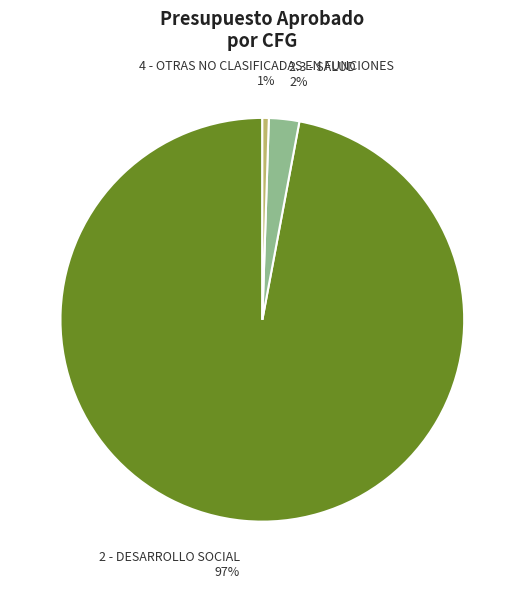

Is there a majority slice in this chart?

Yes